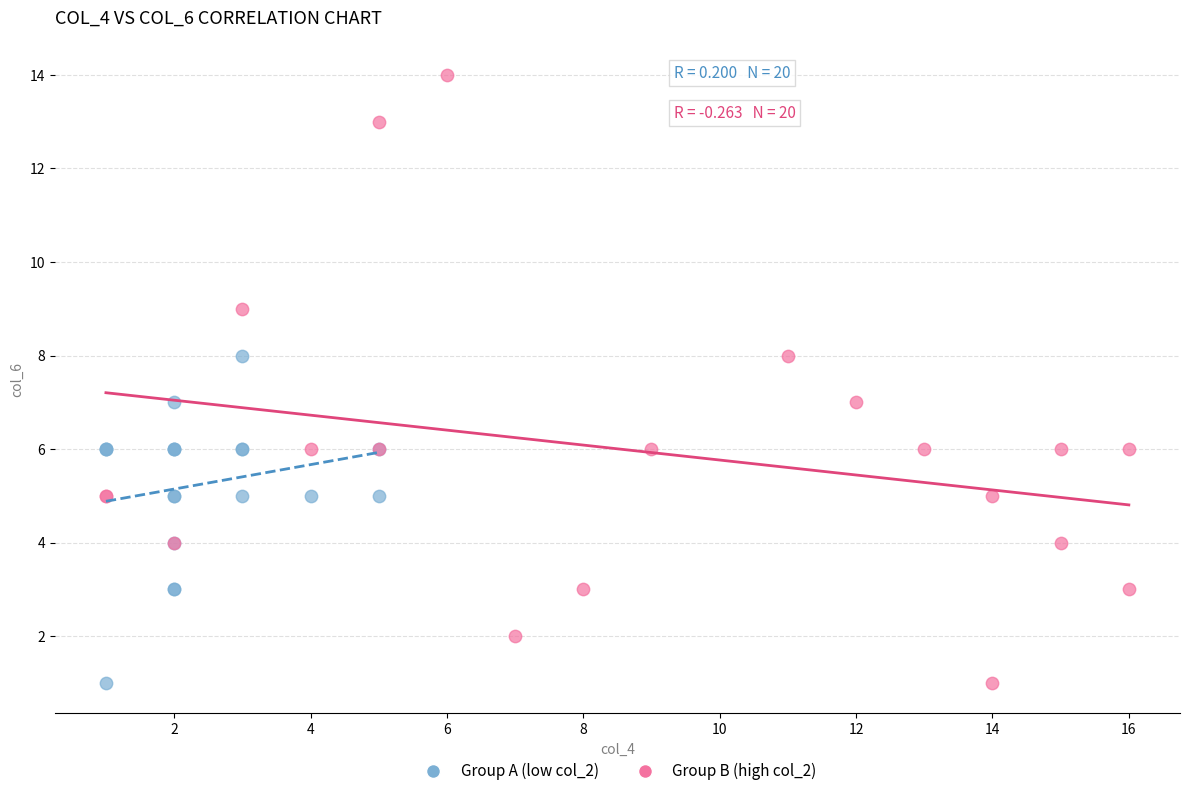

Which series reaches the maximum Y coordinate?

Group B (high col_2)